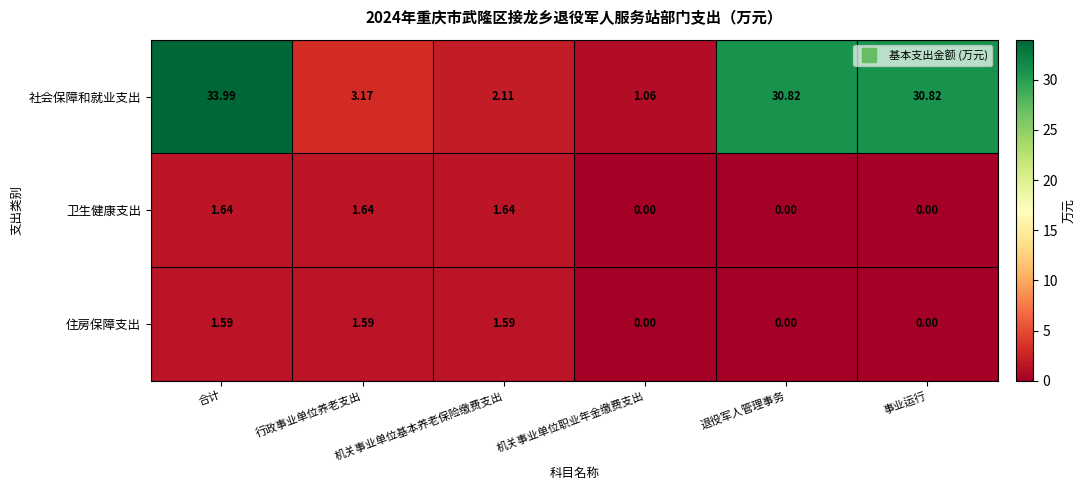

At which category does the chart reach its peak across all series?

合计